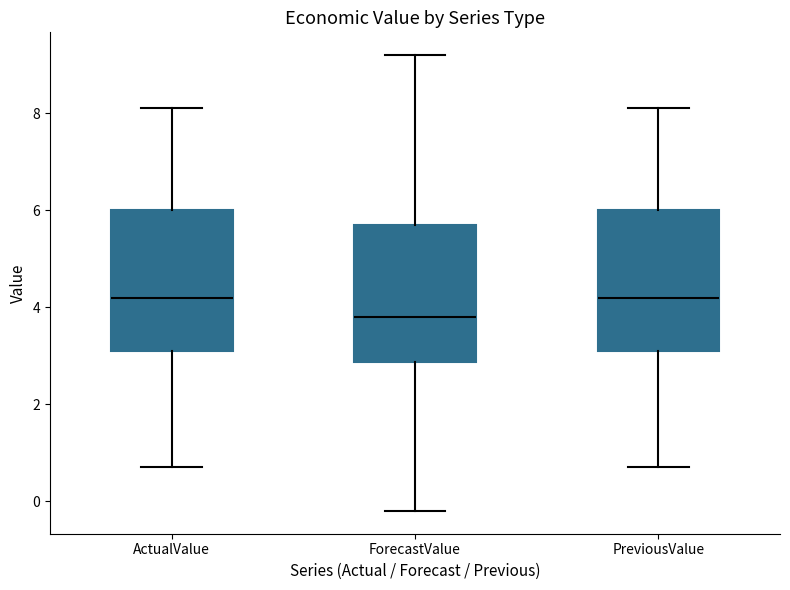

Reading left to right, transcribe this box plot: for each box, give where its median line is, the range the box spans, and where its two whiskers end, as read against the y-axis. The values are not printed on the chart, so give them approximately, as read against the axis.

ActualValue: median 4.2, box 3.2 to 6.0, whiskers 0.8 to 8.2
ForecastValue: median 3.8, box 2.8 to 5.8, whiskers -0.2 to 9.2
PreviousValue: median 4.2, box 3.2 to 6.0, whiskers 0.8 to 8.2